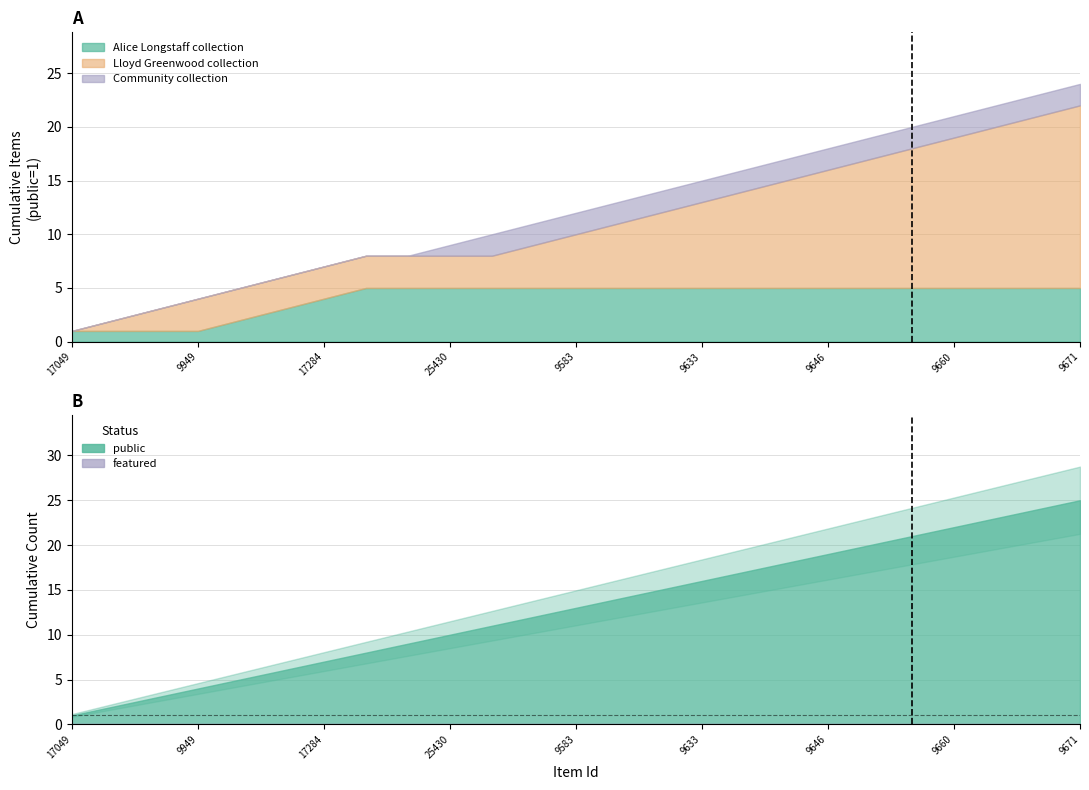

True or false: public and featured intersect in this chart.

False